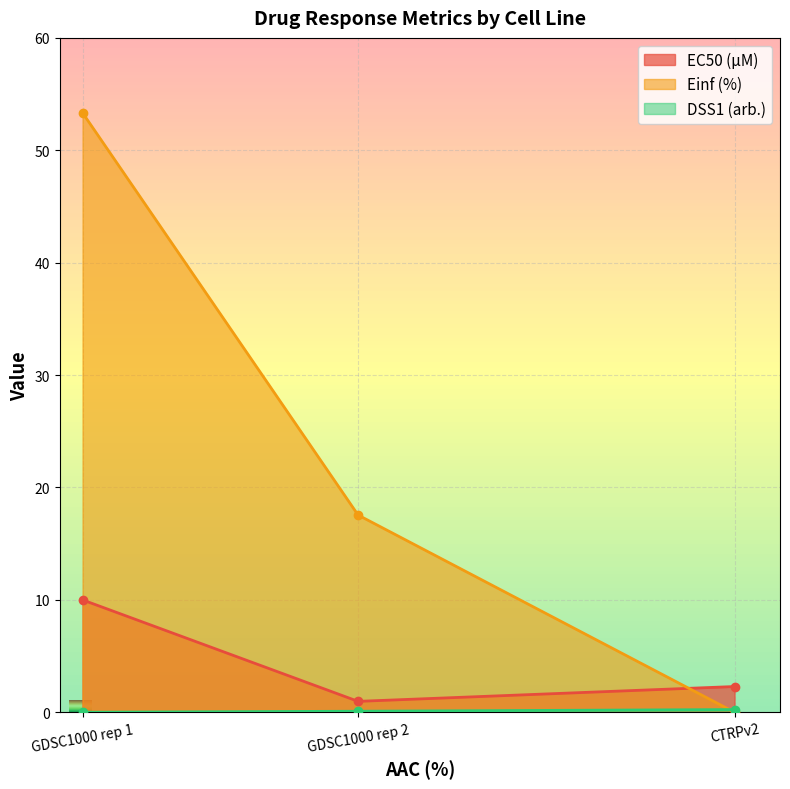

List the series in order of their overall mean, highest first.

Einf (%), EC50 (µM), DSS1 (arb.)